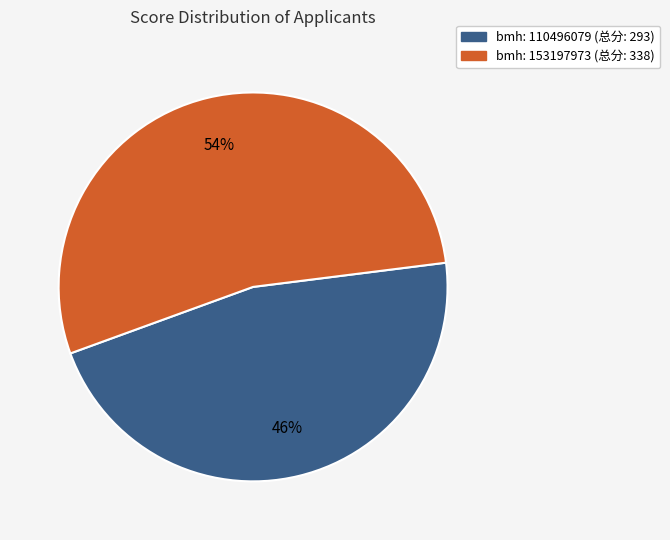

Is there any slice that represents more than half of the pie?

Yes